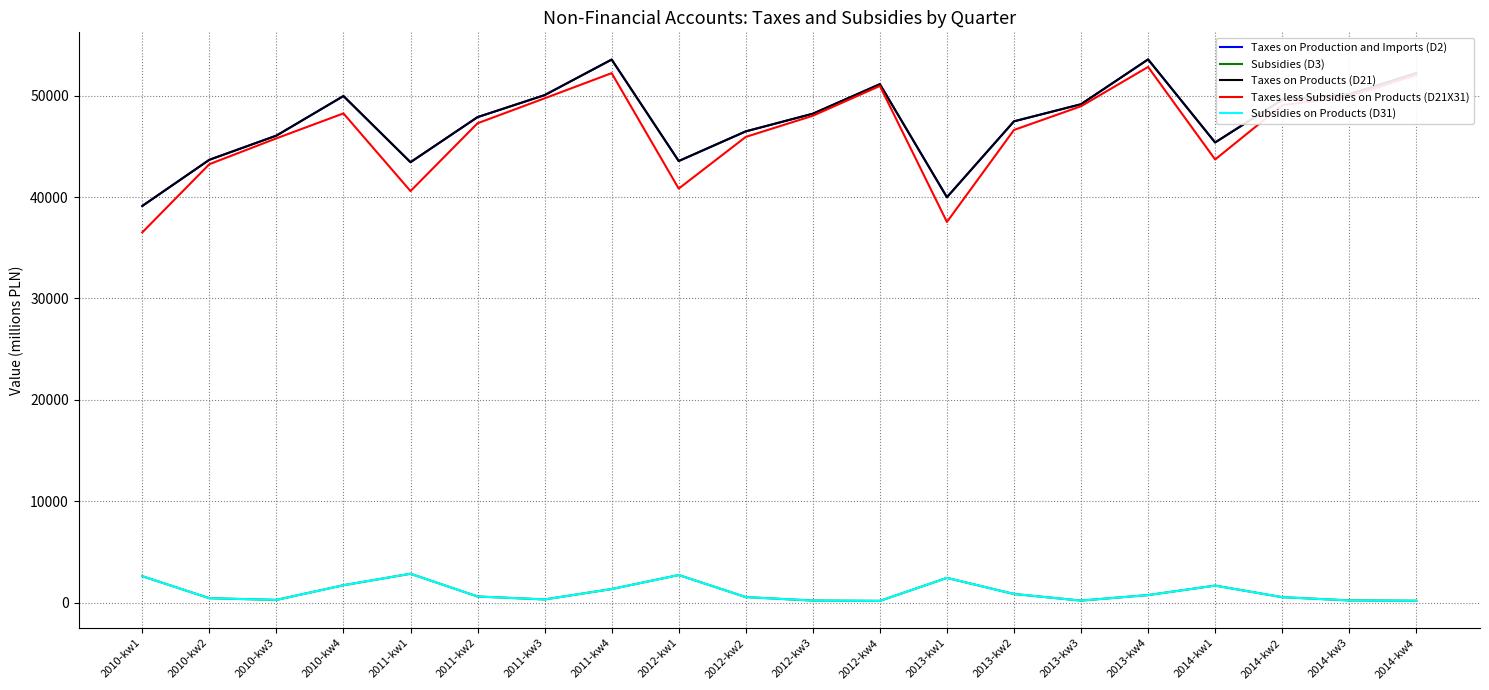

What are all the series names shown in the legend?

Taxes on Production and Imports (D2), Subsidies (D3), Taxes on Products (D21), Taxes less Subsidies on Products (D21X31), Subsidies on Products (D31)